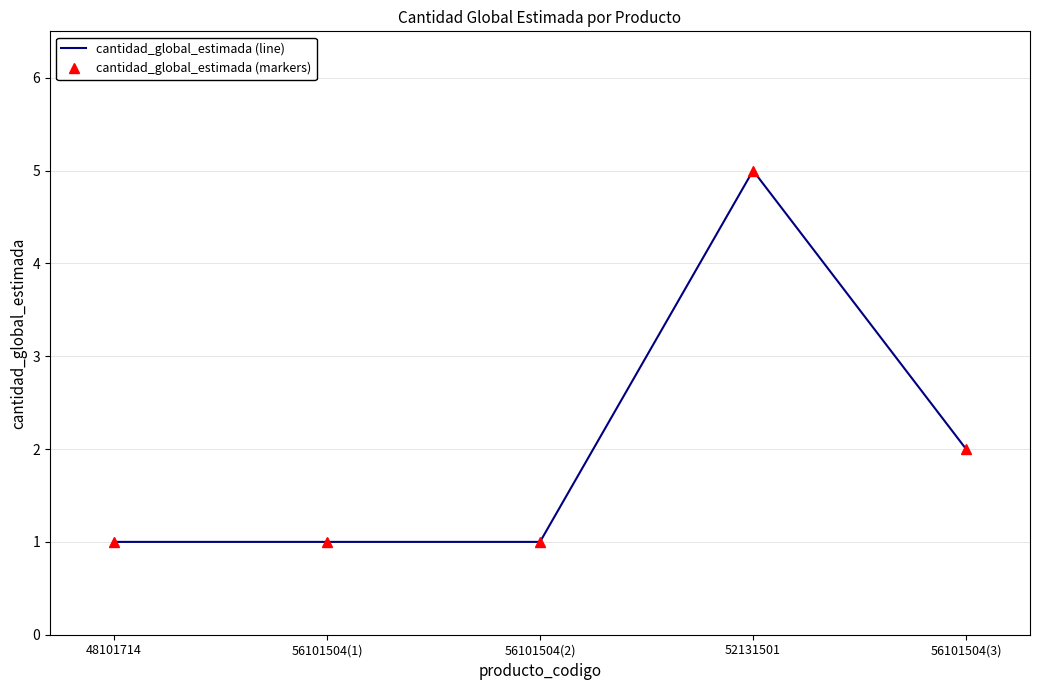

Rank the series by their maximum value, from lowest to highest.

cantidad_global_estimada (line), cantidad_global_estimada (markers)